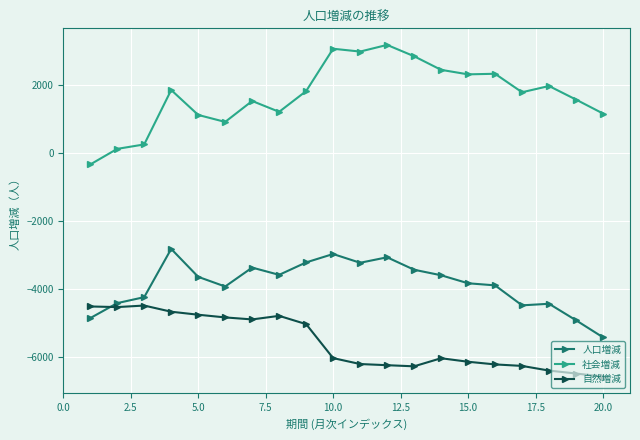

True or false: 人口増減 and 自然増減 cross at least once.

True